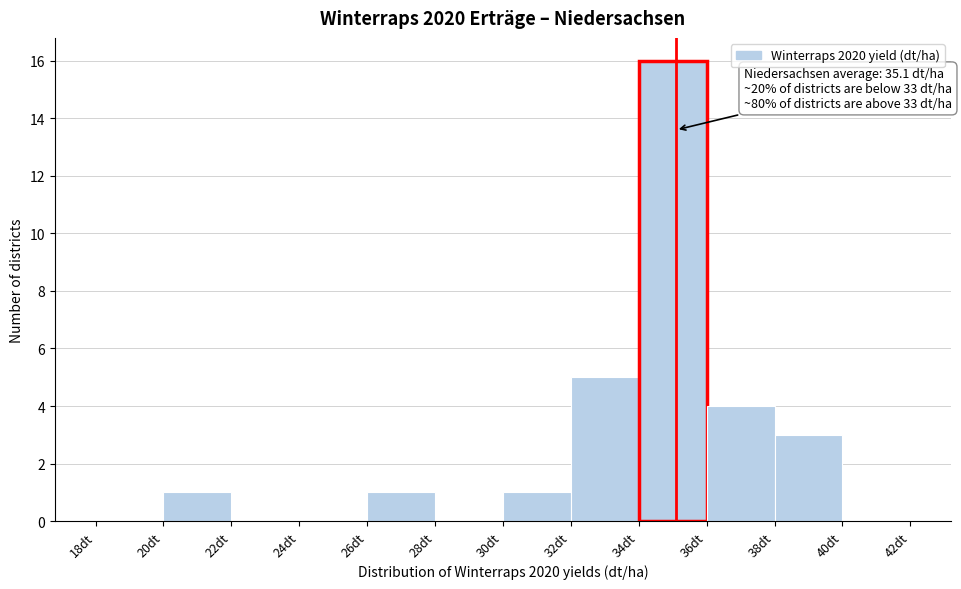

Over which range of the x-axis is the bar tallest?

34 to 36